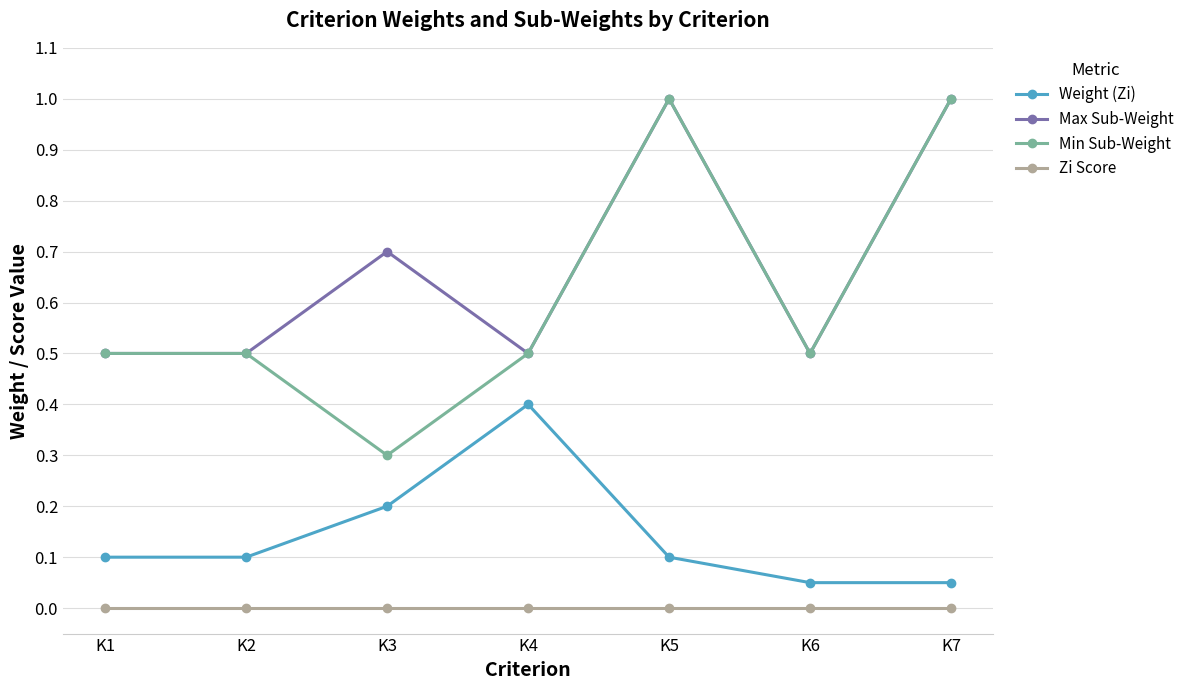

How many categories are shown in the chart?

7